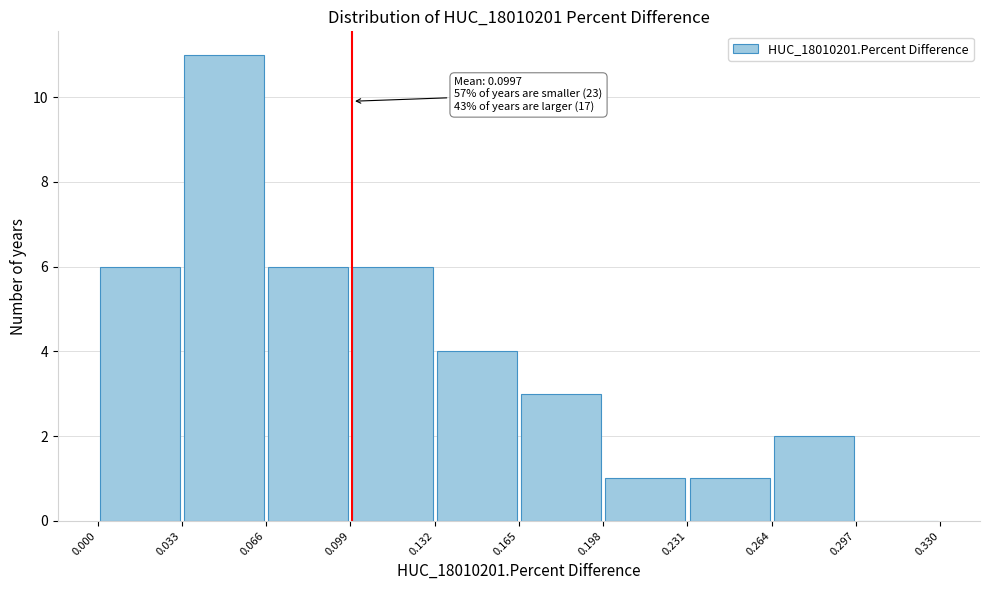

Over which range of the x-axis is the bar tallest?

0.033 to 0.066